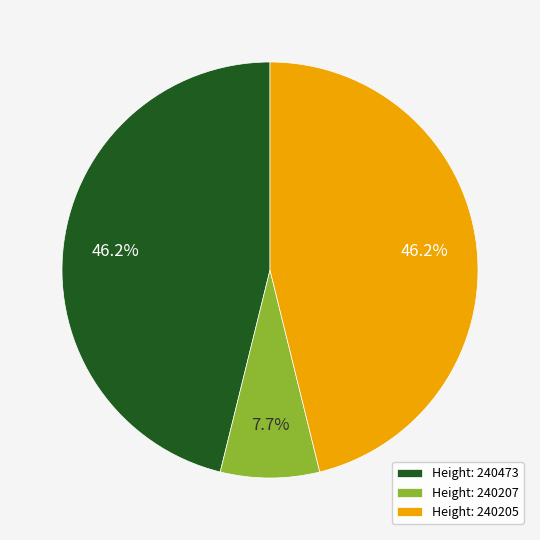

Count the number of slices in the pie.

3